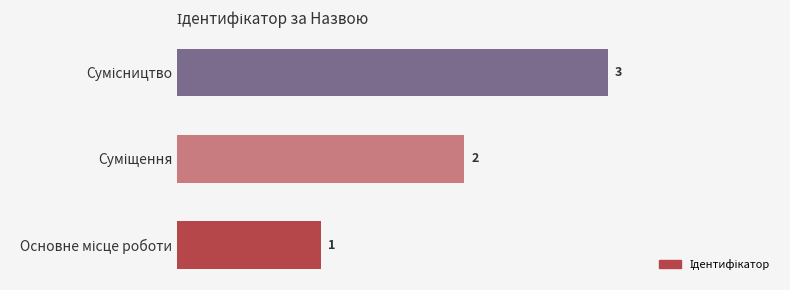

What is the greatest value displayed?

3